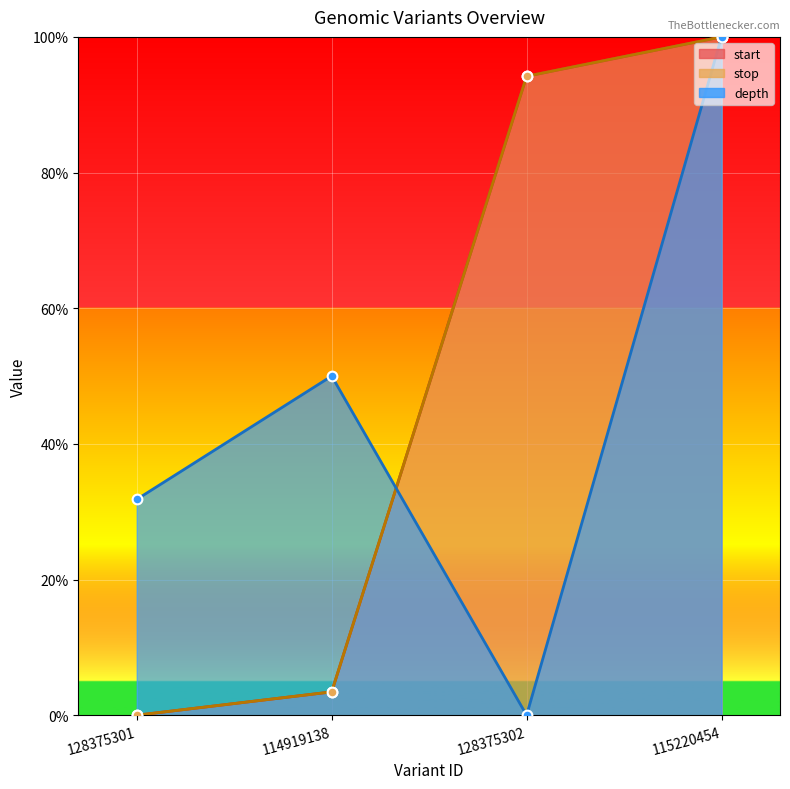

Reading left to right, transcribe all the data shown in this chart.

start: 0.0	0.0	0.9	1.0
stop: 0.0	0.0	0.9	1.0
depth: 0.3	0.5	0.0	1.0